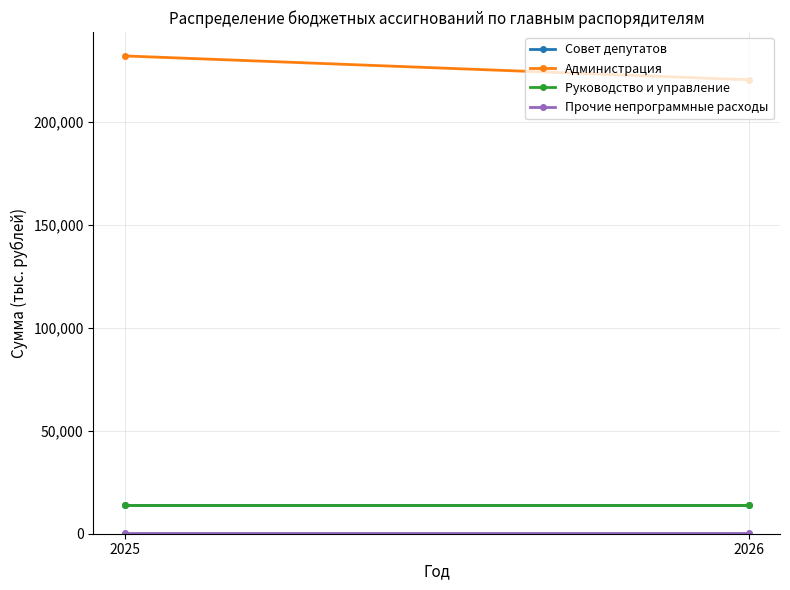

The value of Совет депутатов at 2026 is 14029.7. True or false?

True